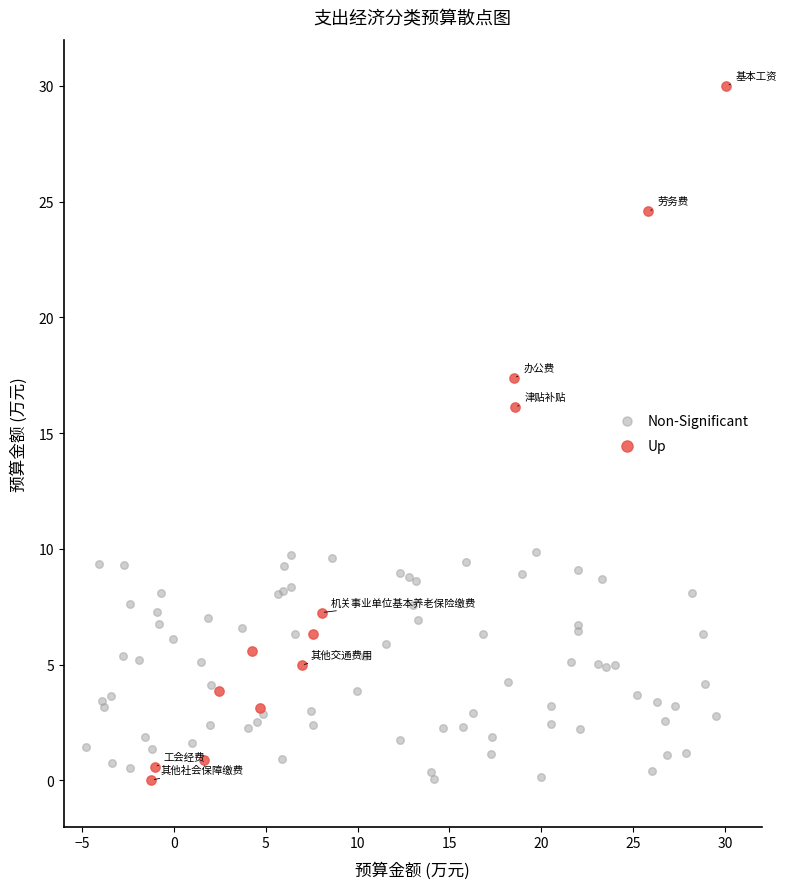

Which series reaches the maximum Y coordinate?

Up